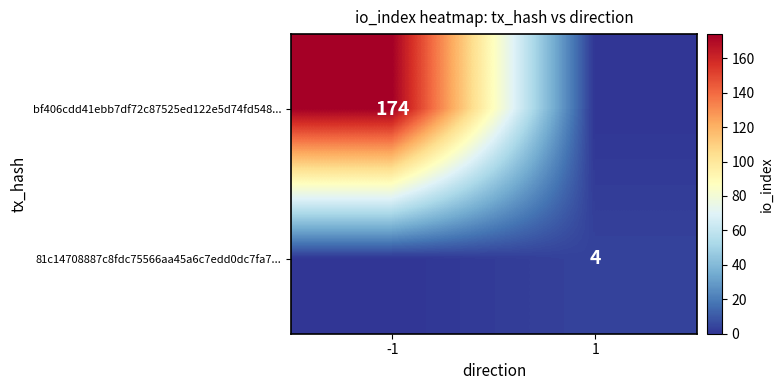

Is it true that bf406cdd41ebb7df72c87525ed122e5d74fd548... equals 90 at -1?

False